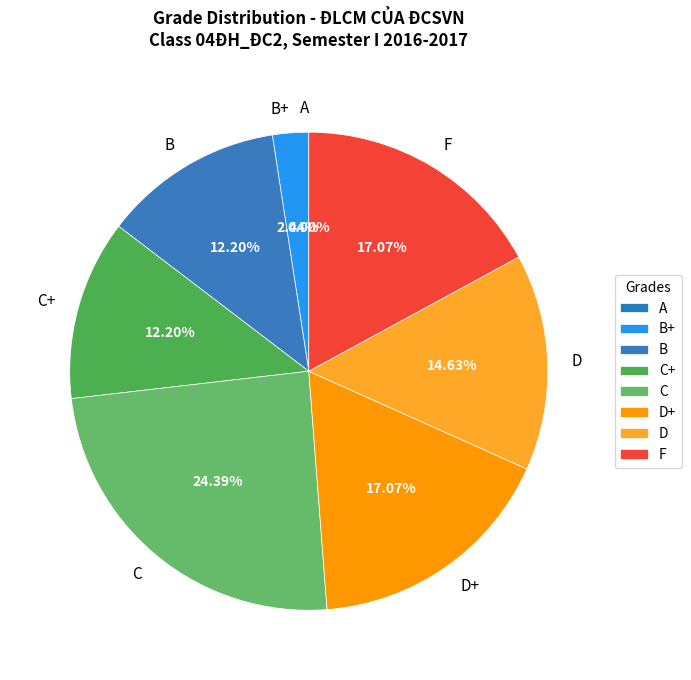

To the nearest percent, what is the average slice percentage?

12%